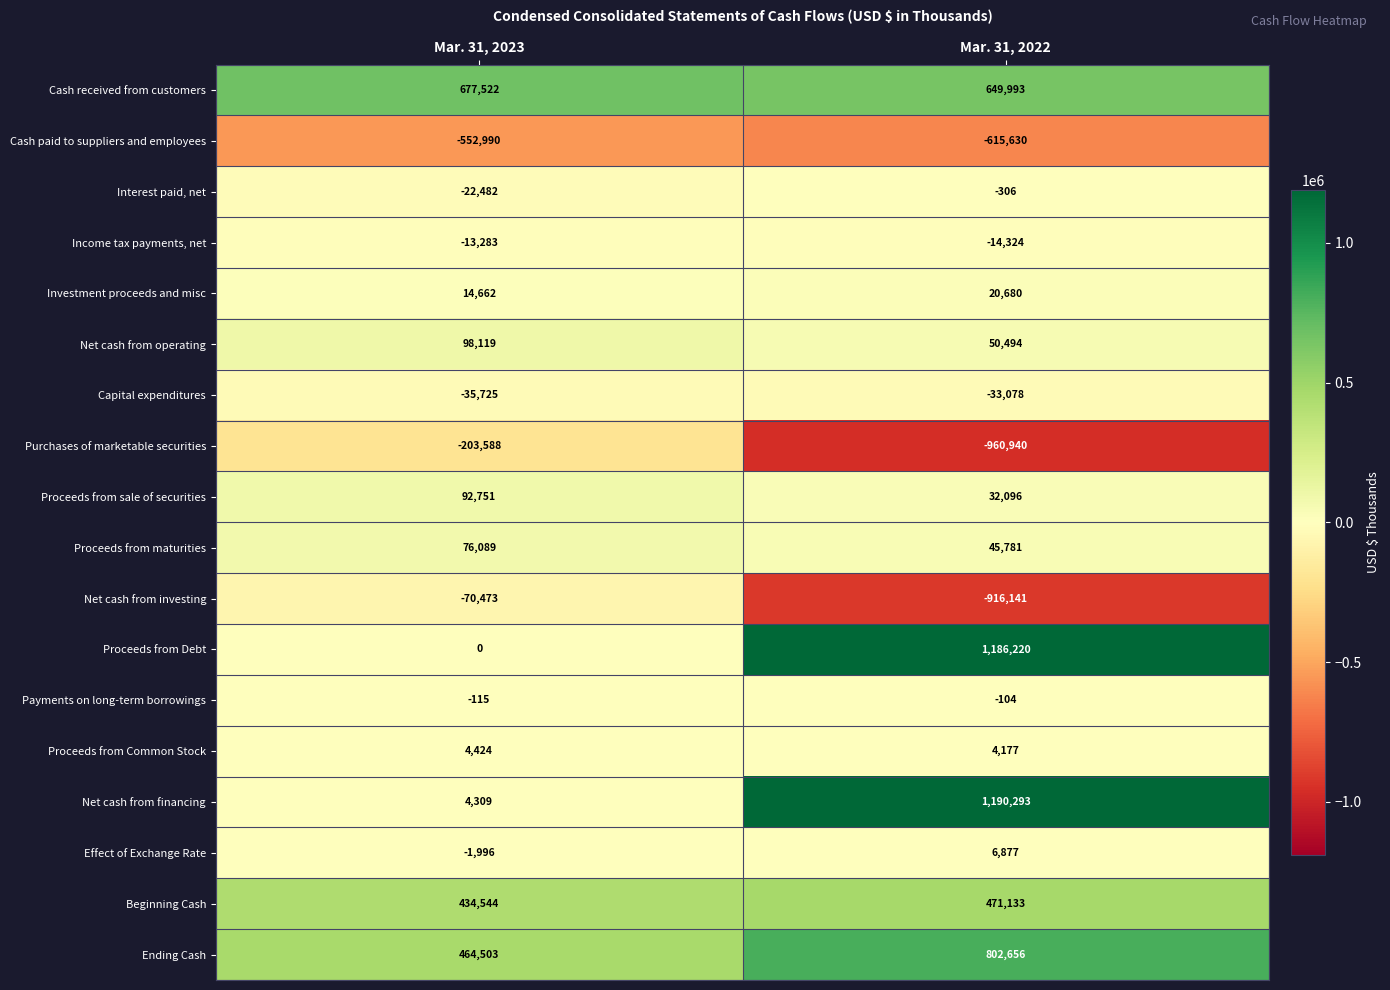

Which series has the largest range (max minus min)?

Proceeds from Debt